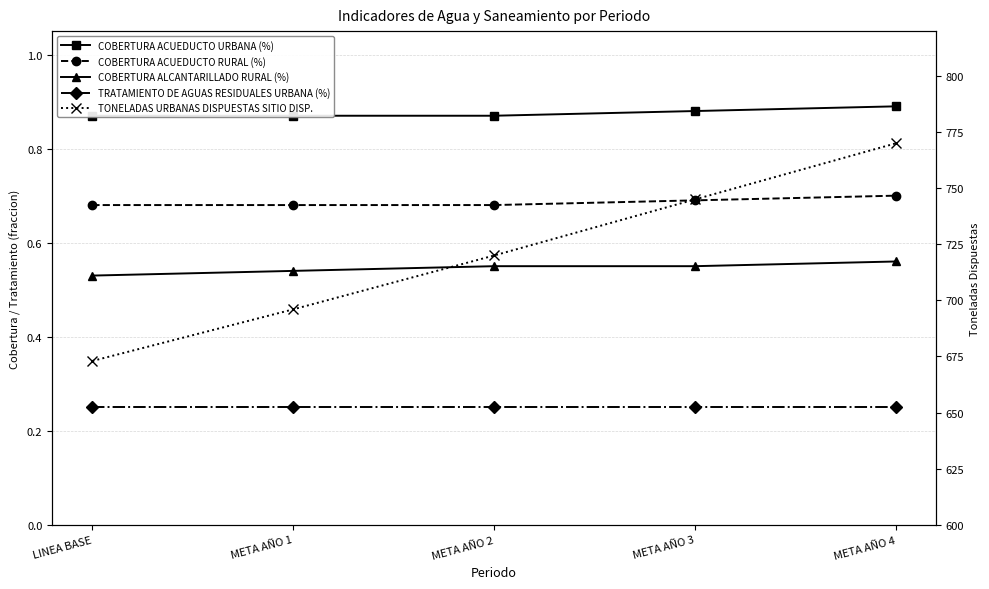

True or false: TONELADAS URBANAS DISPUESTAS SITIO DISP. and COBERTURA ALCANTARILLADO RURAL (%) cross at least once.

False